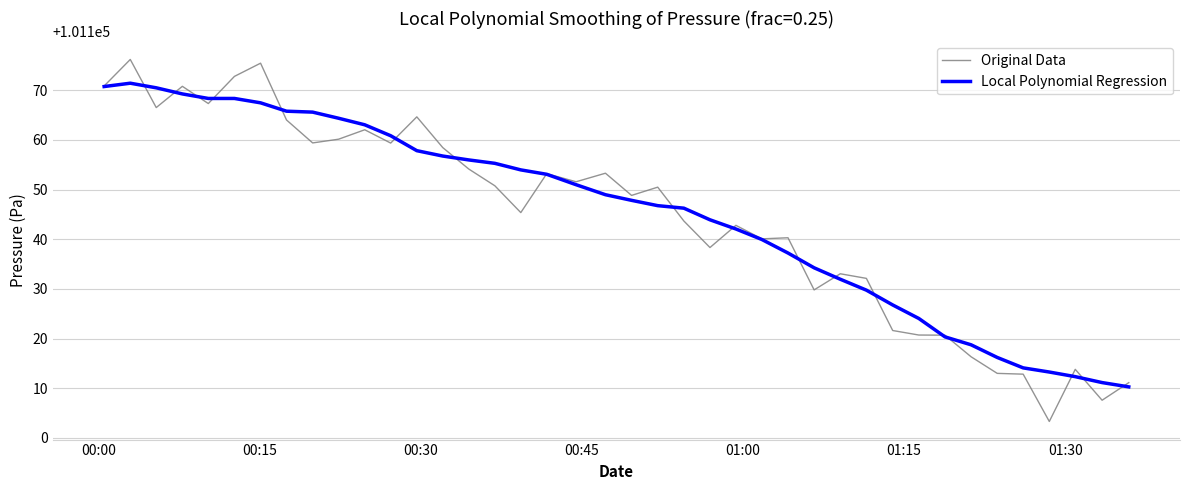

What is the greatest value displayed?

101176.2